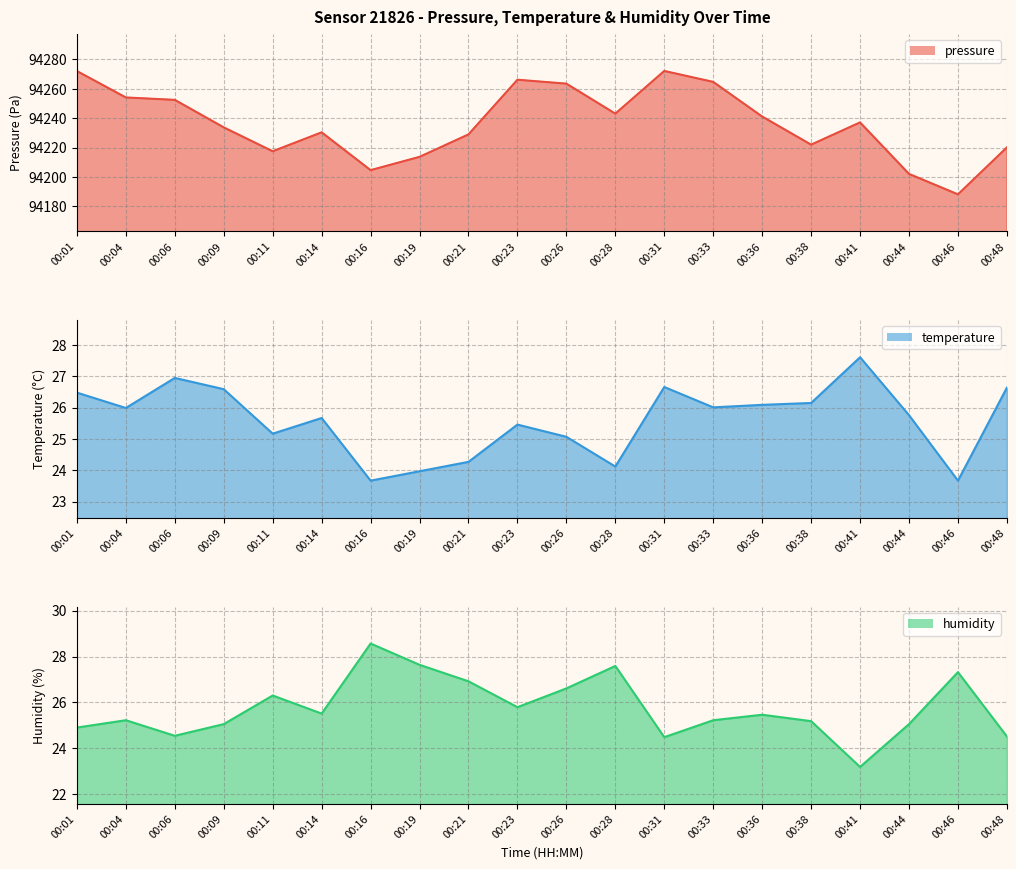

List the series in order of their peak value, lowest first.

temperature, humidity, pressure